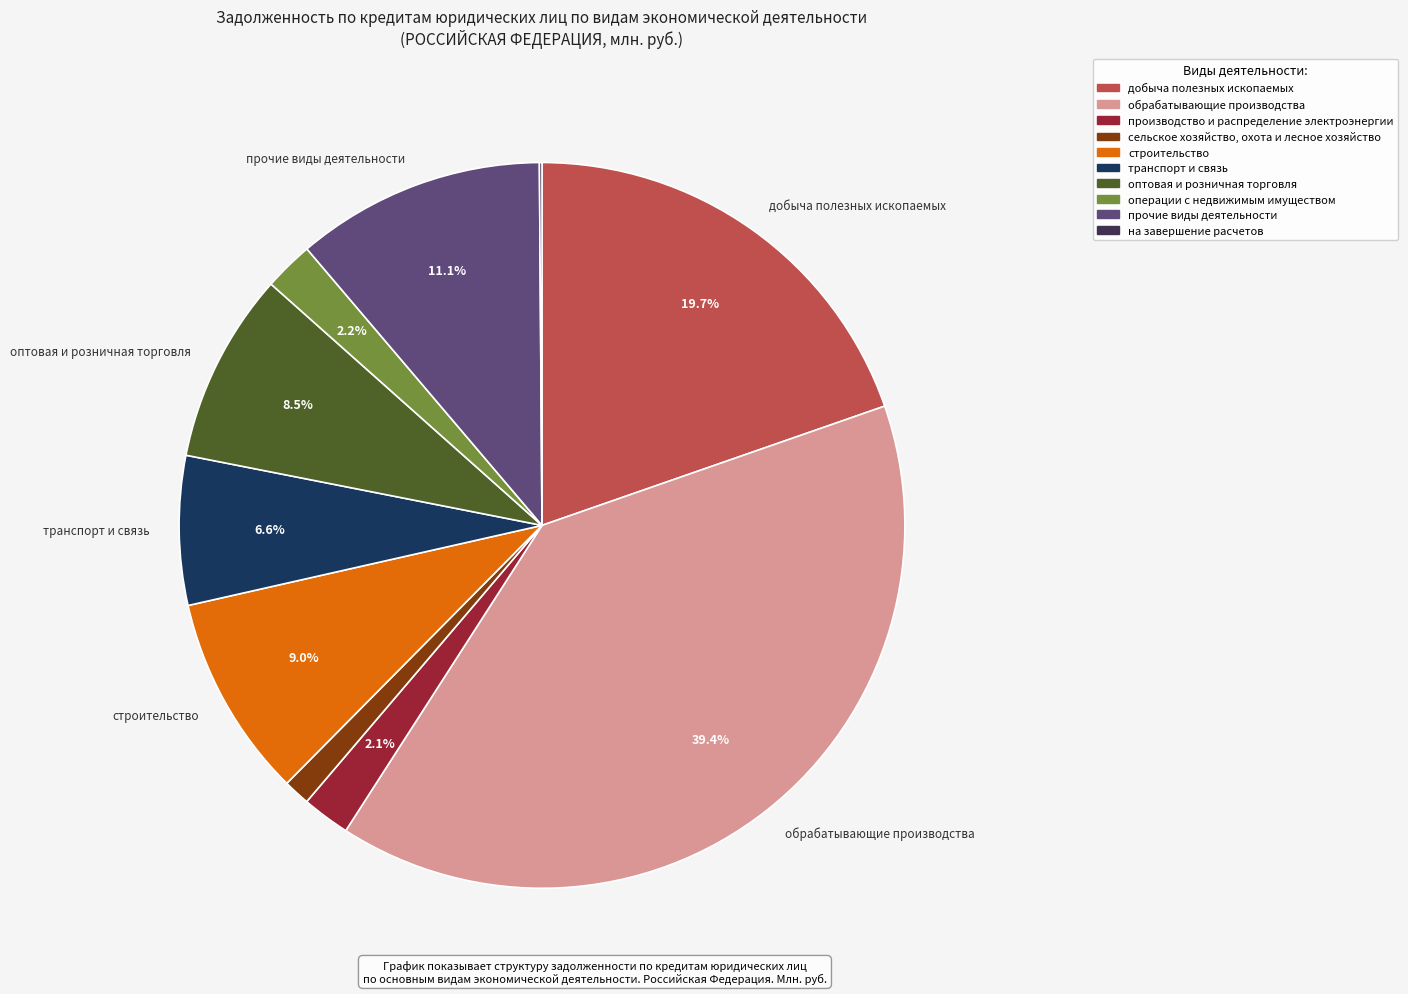

Approximately how many times larger is the value at оптовая и розничная торговля compared to строительство?

0.9